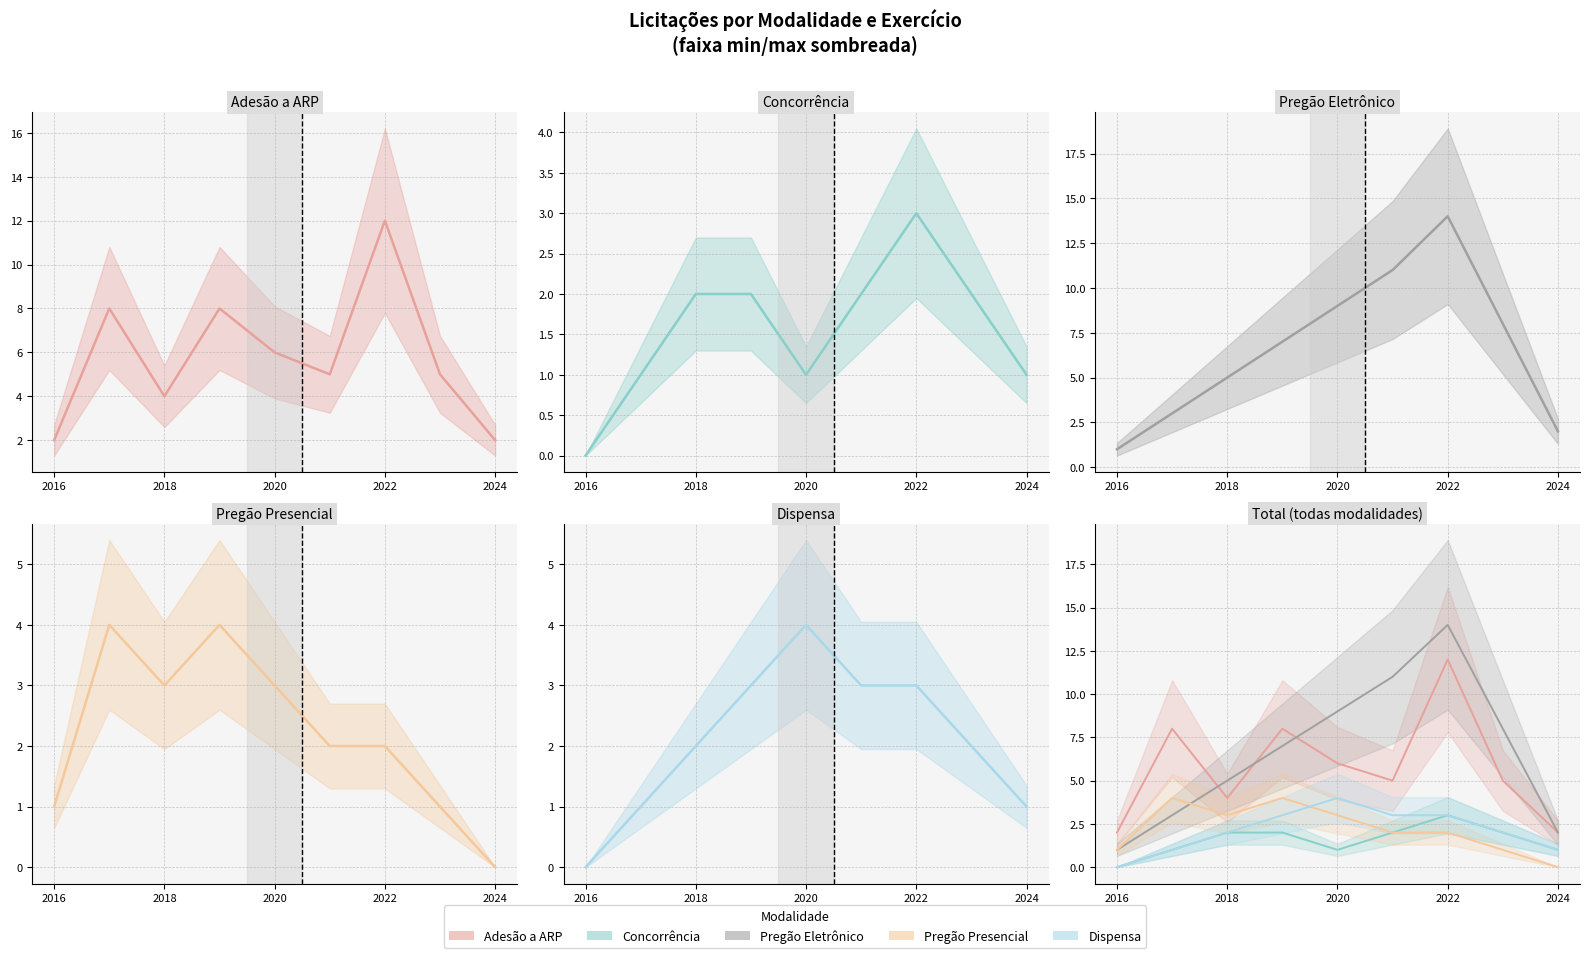

What is the average value of the Pregão Presencial (count) series?

2